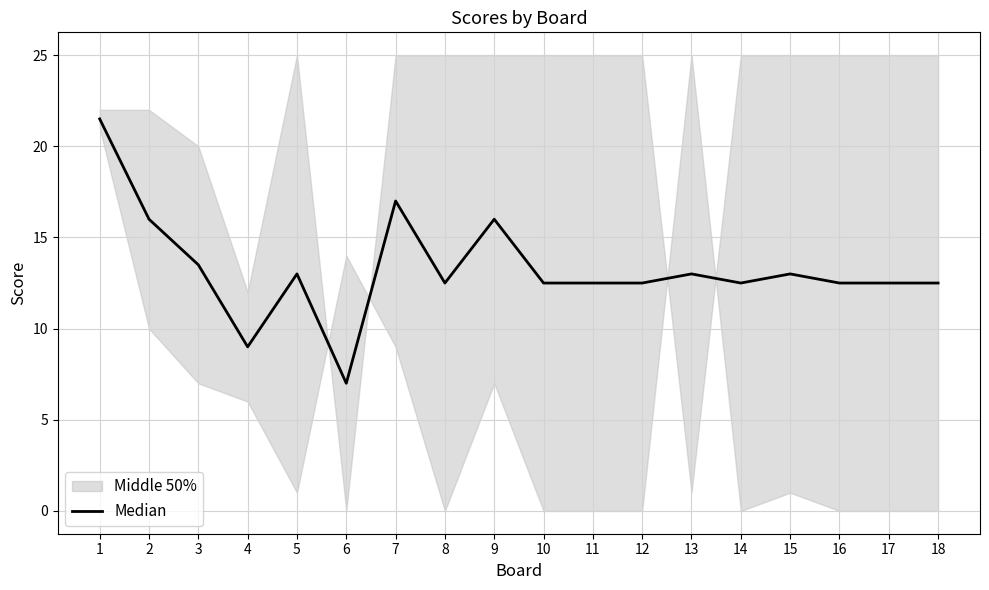

What is the minimum value shown in the chart?

7.0